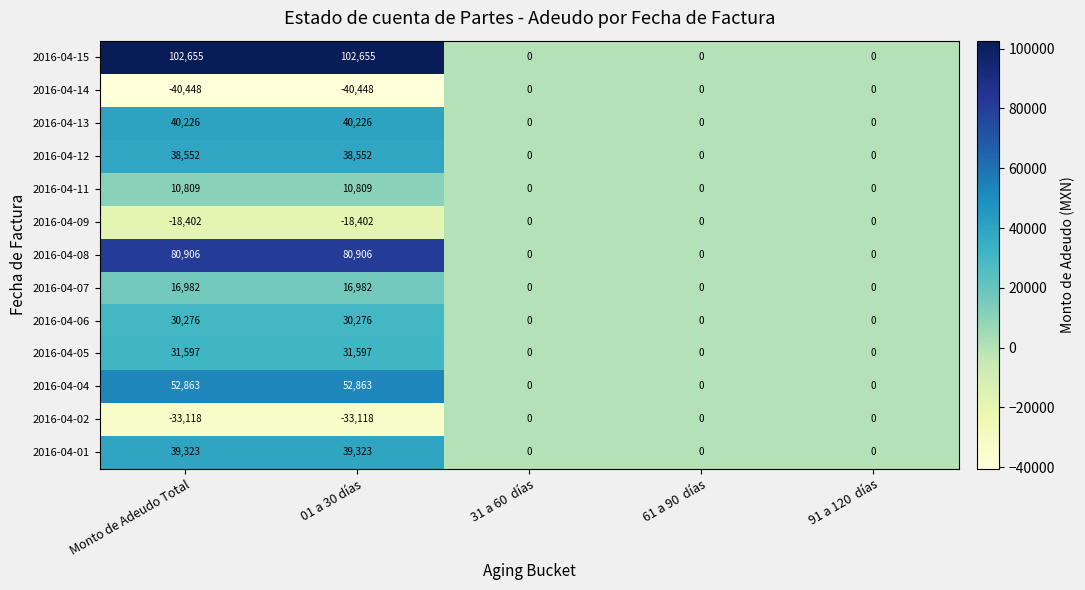

What value does the 2016-04-09 series have at Monto de Adeudo Total, to the nearest 10?

-18400